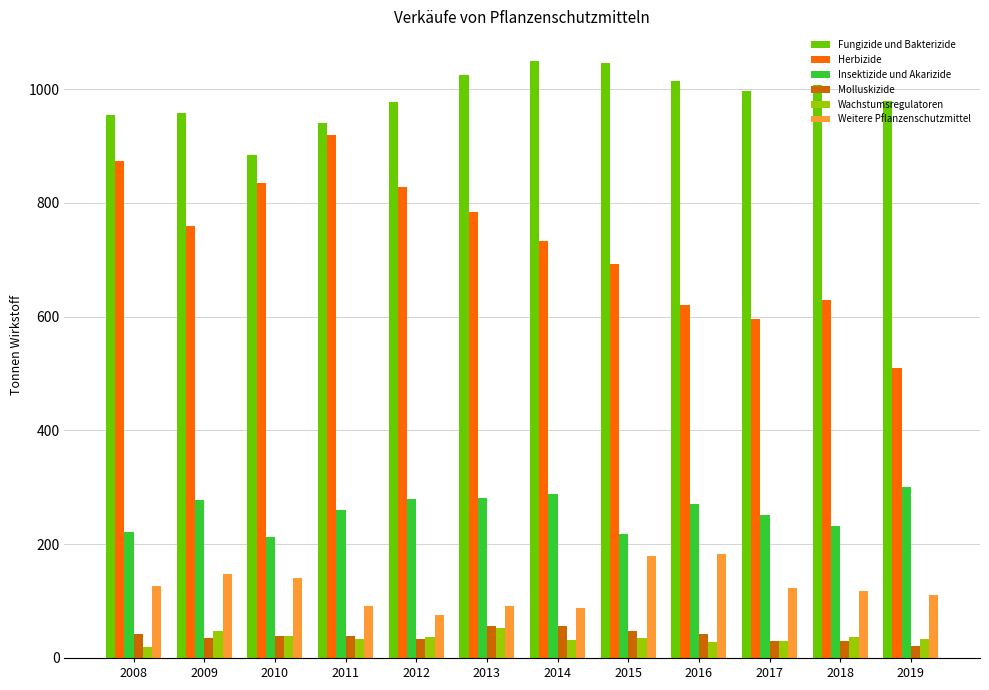

What is the minimum value shown in the chart?

19.3